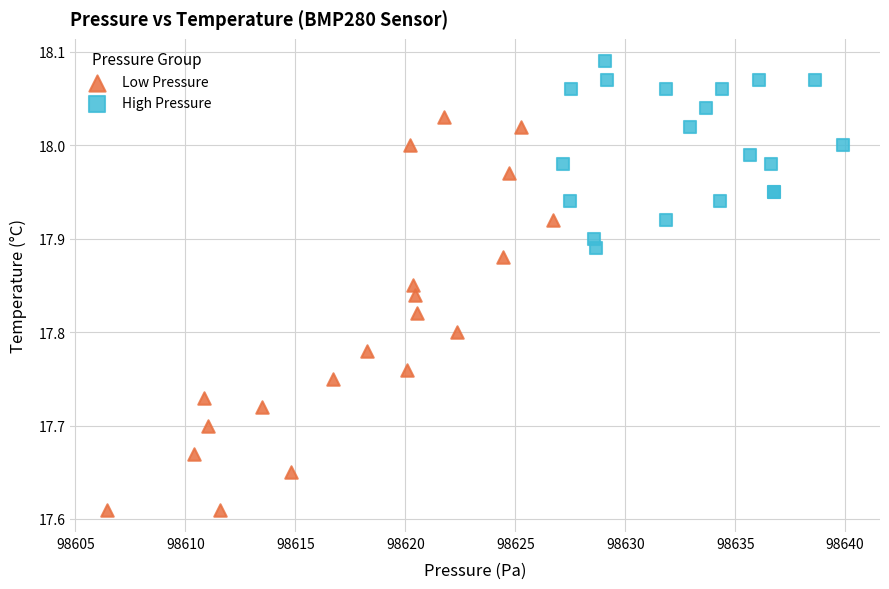

Which series contains the highest Y value?

High Pressure